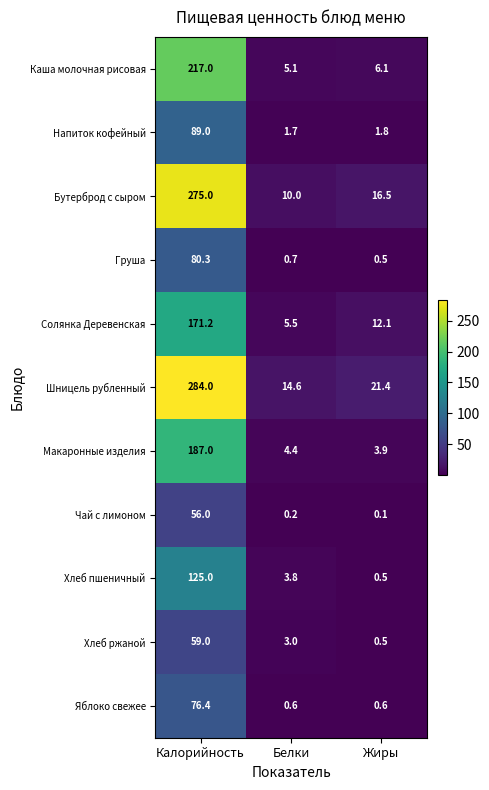

Rank the categories by Груша value from lowest to highest.

Жиры, Белки, Калорийность